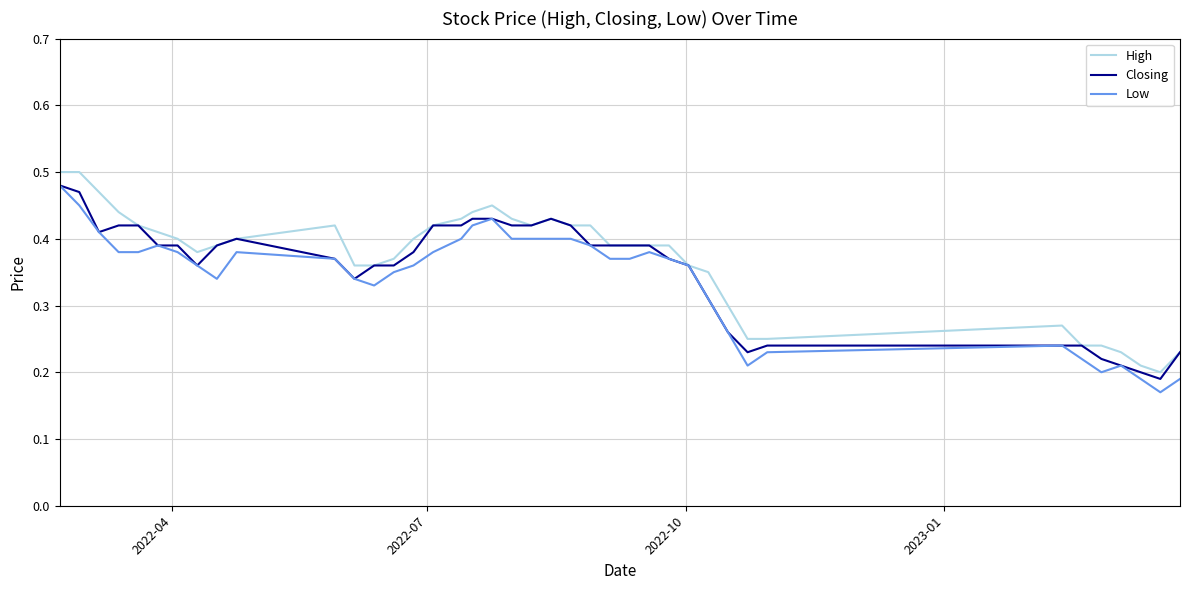

Does the chart have visible grid lines?

Yes